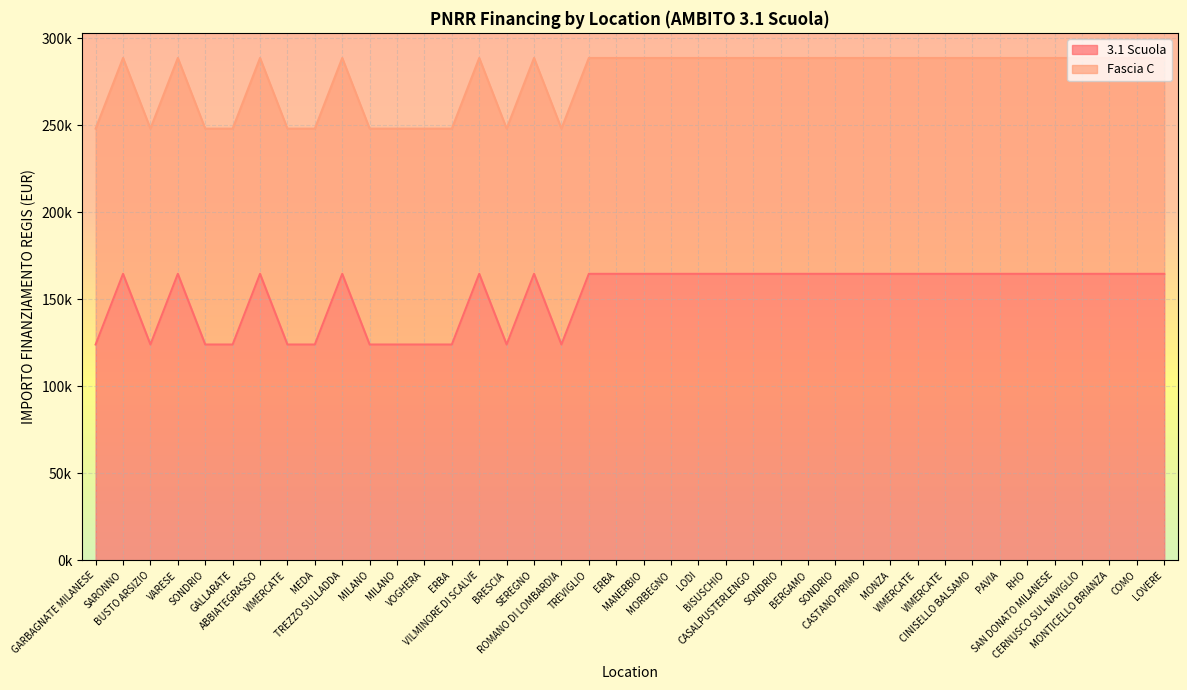

Where is the first local maximum?

SARONNO